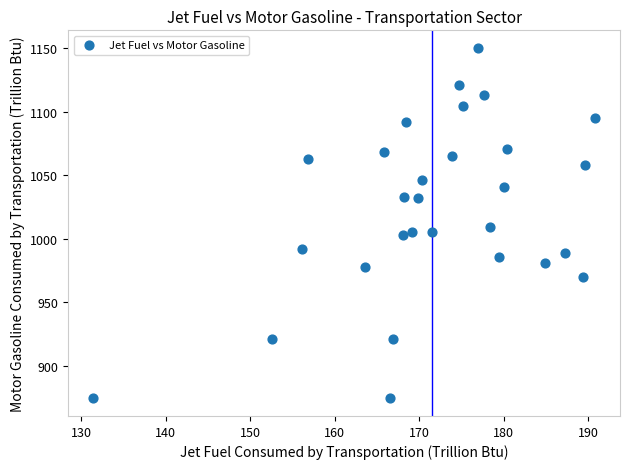

What is the range of X values (max minus min)?

59.4